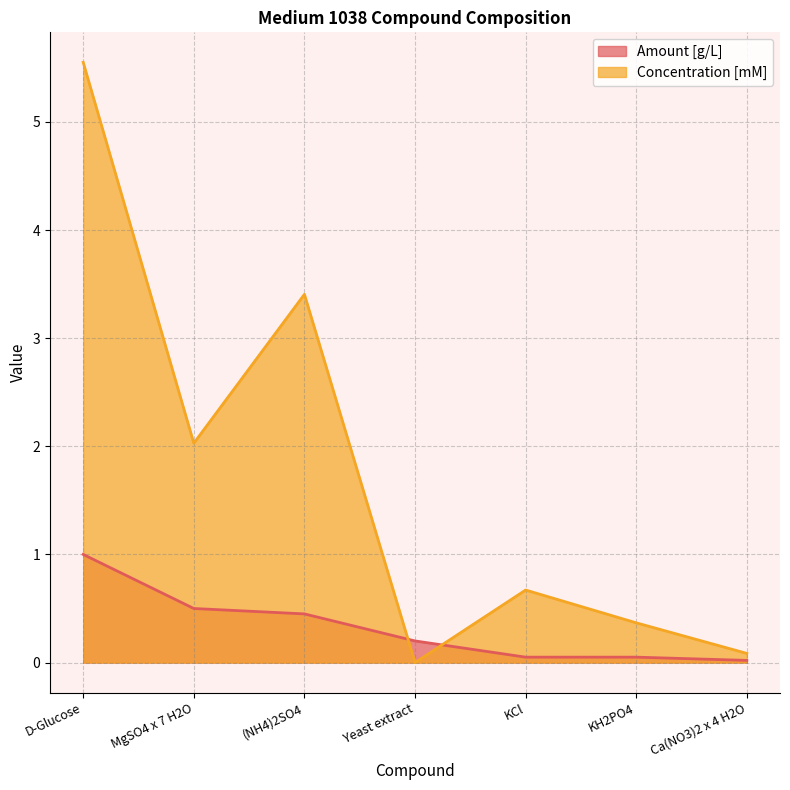

Rank the series at D-Glucose from lowest to highest value.

Amount [g/L], Concentration [mM]